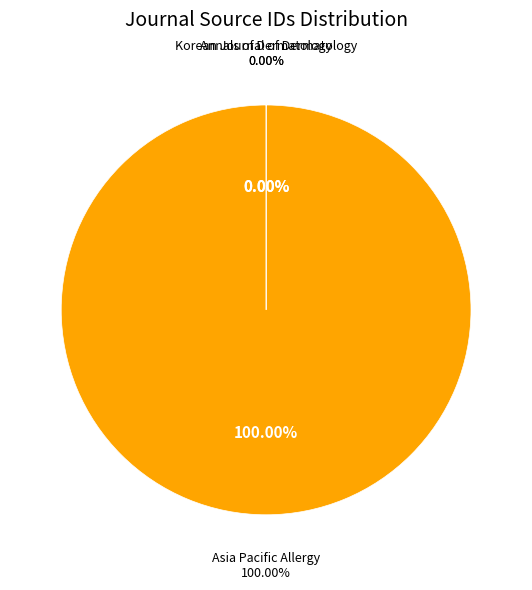

What is the largest slice in the pie chart?

Asia Pacific Allergy